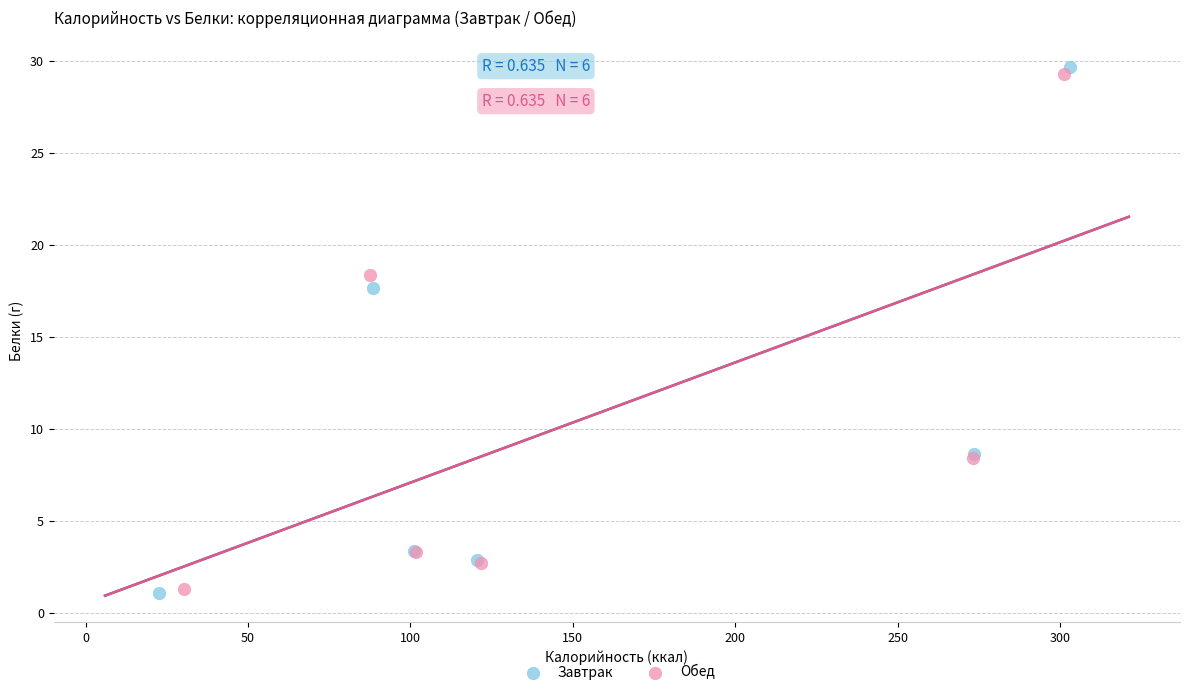

Which series has the largest Y range (max minus min)?

Завтрак